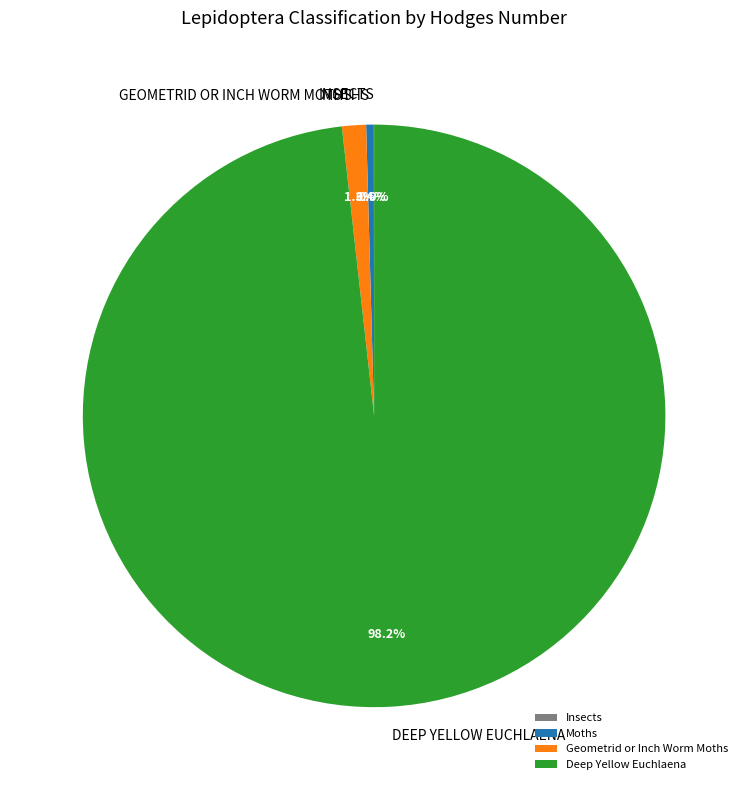

Is it true that Geometrid or Inch Worm Moths is 6% of the pie?

False